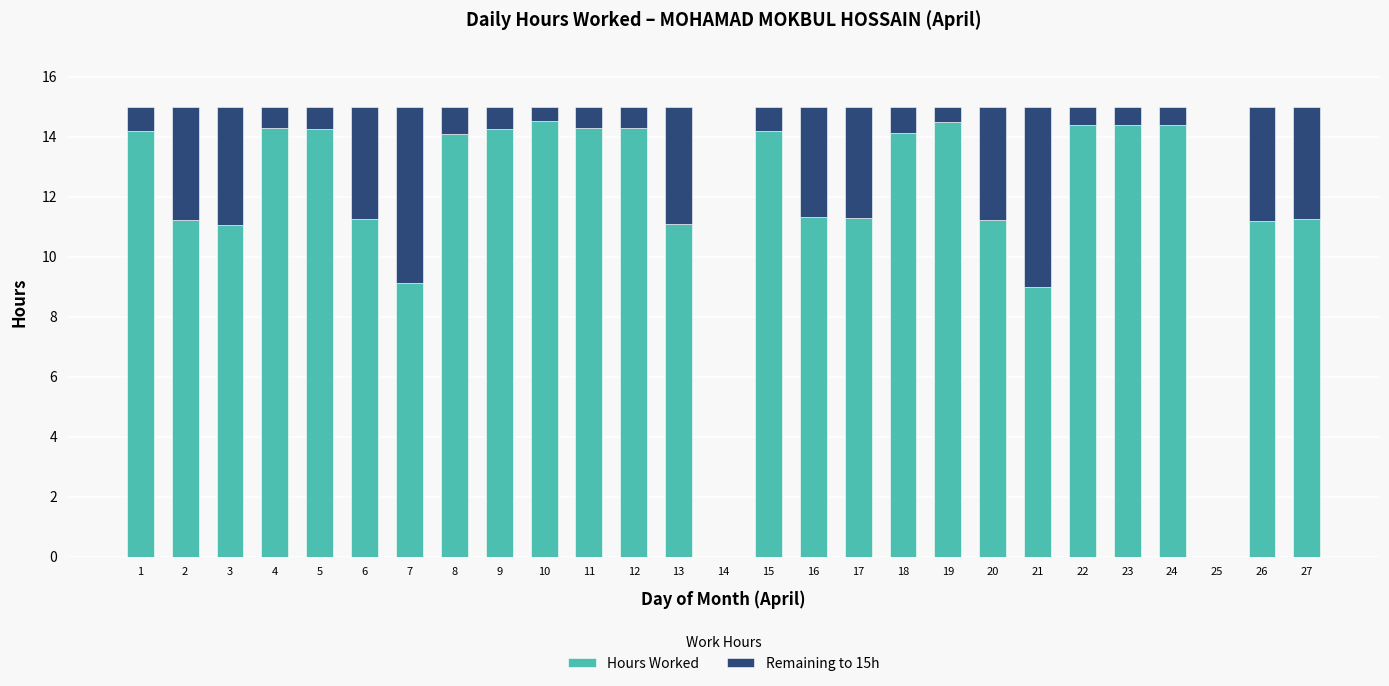

What is the highest value of the Hours Worked series?

14.5